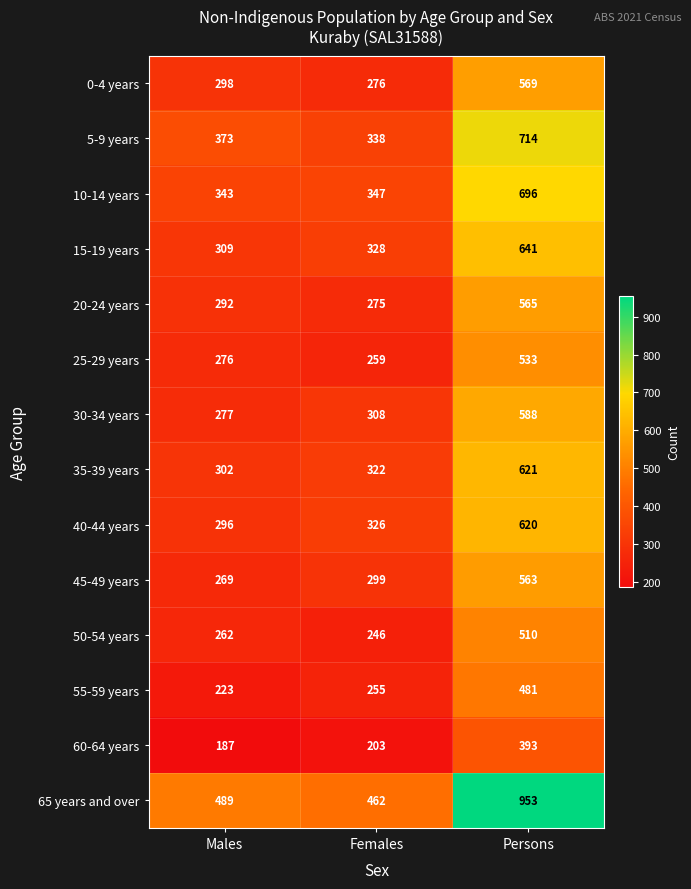

Which series has the widest spread of values?

65 years and over